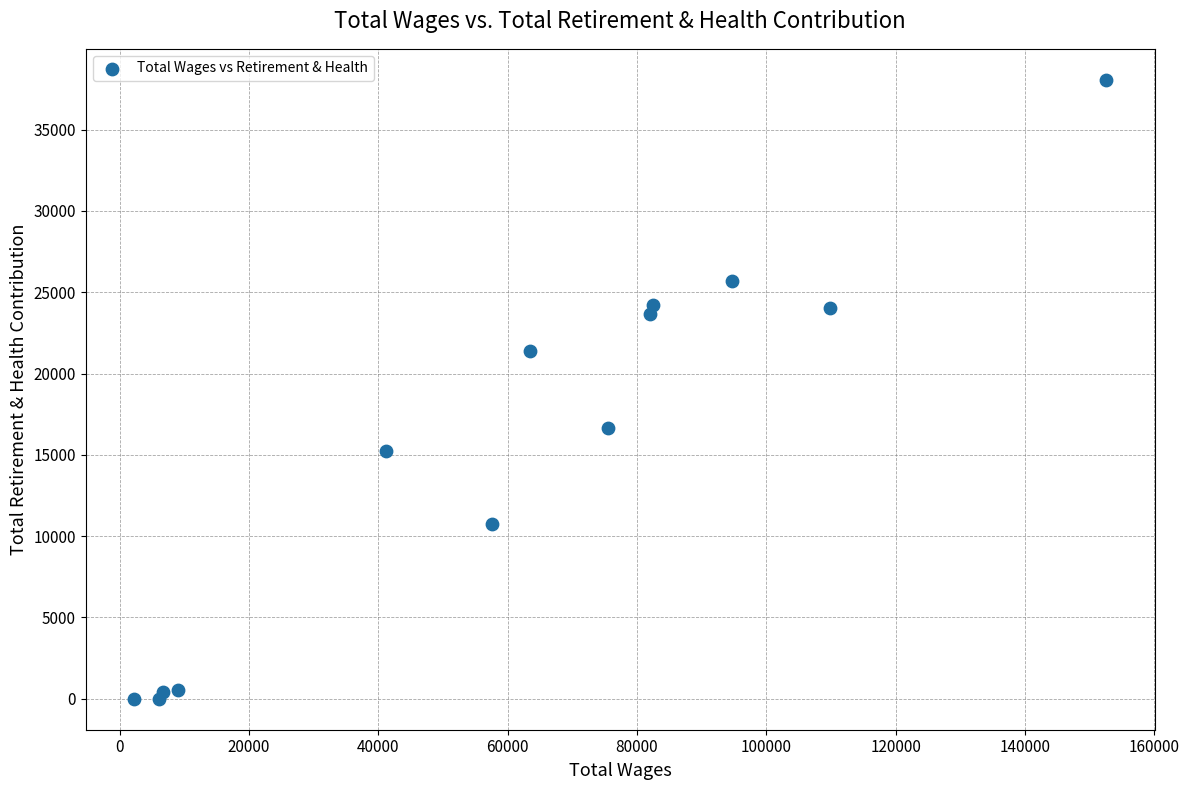

What is the range of Y values (max minus min)?

38068